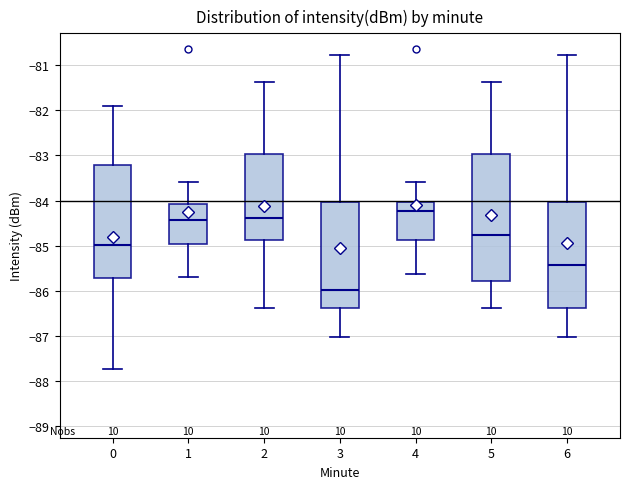

Reading left to right, read every box against the y-axis: the position of its median line, the range the box covers, and the ends of its whiskers. The values are not printed on the chart, so give them approximately, as read against the axis.

0: median -85.0, box -85.7 to -83.2, whiskers -87.7 to -81.9
1: median -84.4, box -85.0 to -84.1, whiskers -85.7 to -83.6
2: median -84.4, box -84.9 to -83.0, whiskers -86.4 to -81.4
3: median -86.0, box -86.4 to -84.0, whiskers -87.0 to -80.8
4: median -84.2, box -84.9 to -84.0, whiskers -85.6 to -83.6
5: median -84.8, box -85.8 to -83.0, whiskers -86.4 to -81.4
6: median -85.4, box -86.4 to -84.0, whiskers -87.0 to -80.8